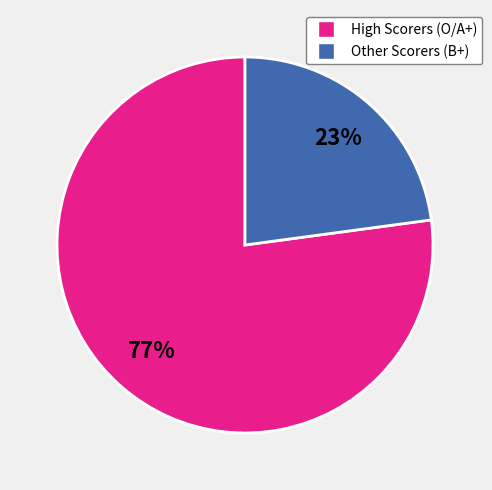

To the nearest percent, what is the average slice percentage?

50%